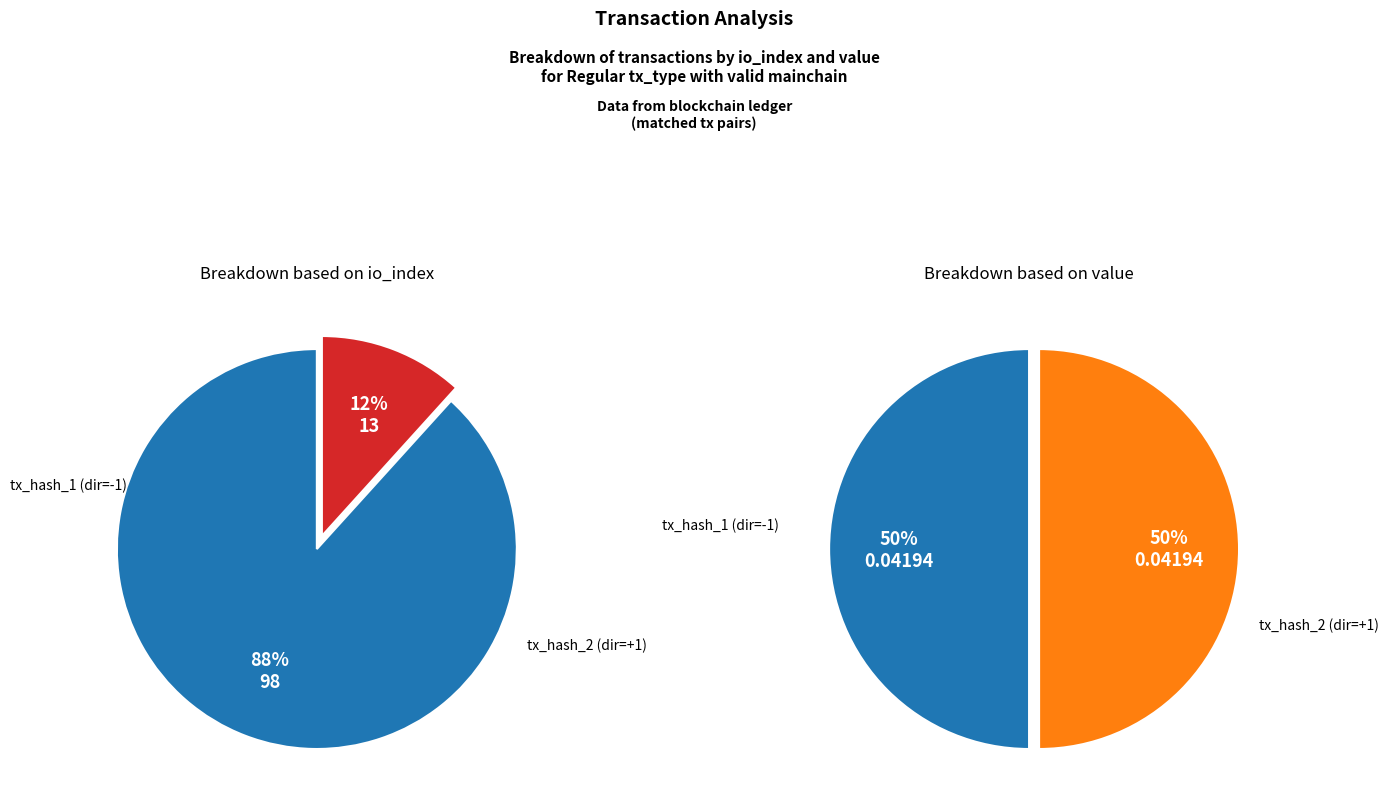

Is it true that values_io_index is 88% of the pie?

True